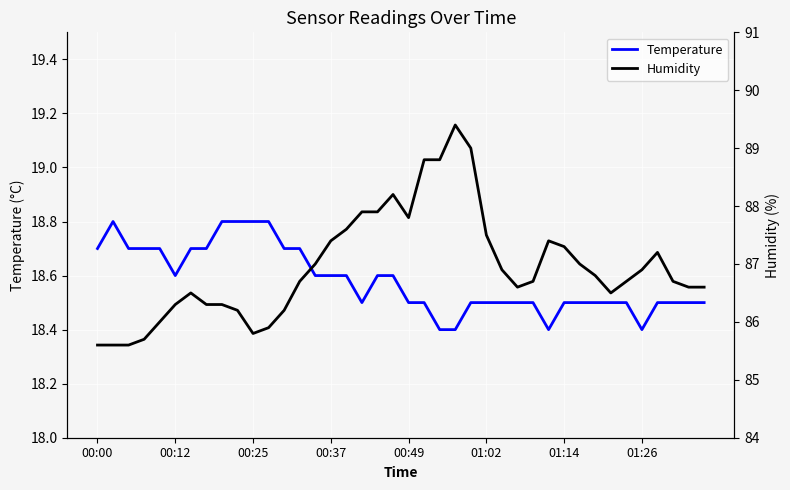

In Temperature, how many points are higher than both neighbors (excluding endpoints)?

1